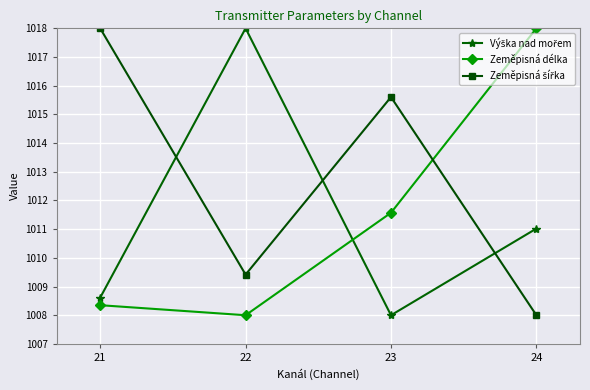

Is it true that Zeměpisná délka equals 1018.0 at 24?

True